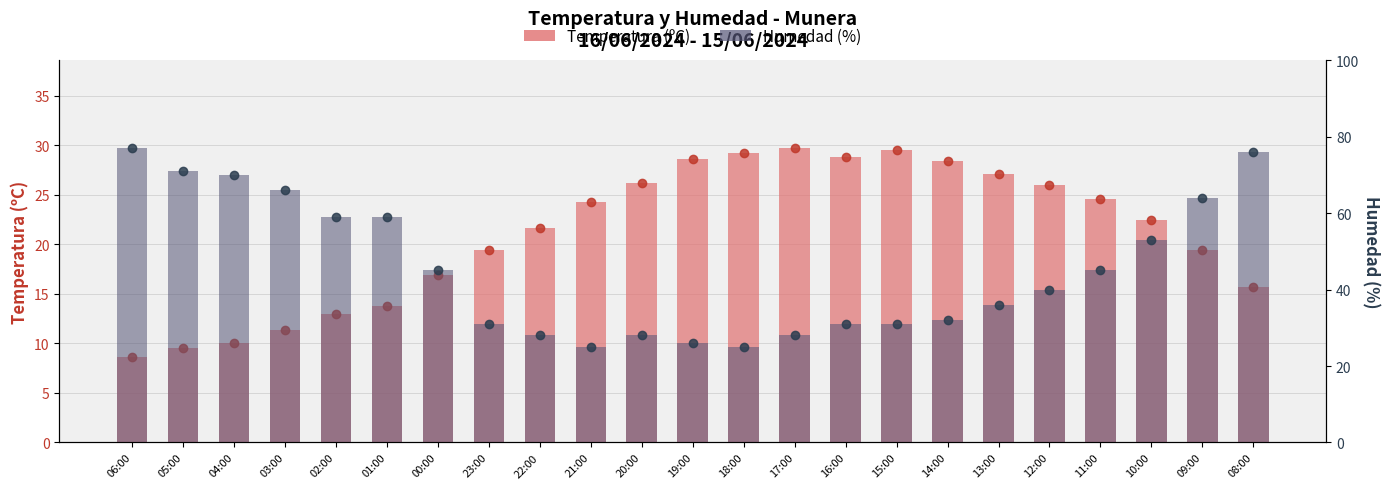

What is the sum of all Temperatura (ºC) values?

484.2